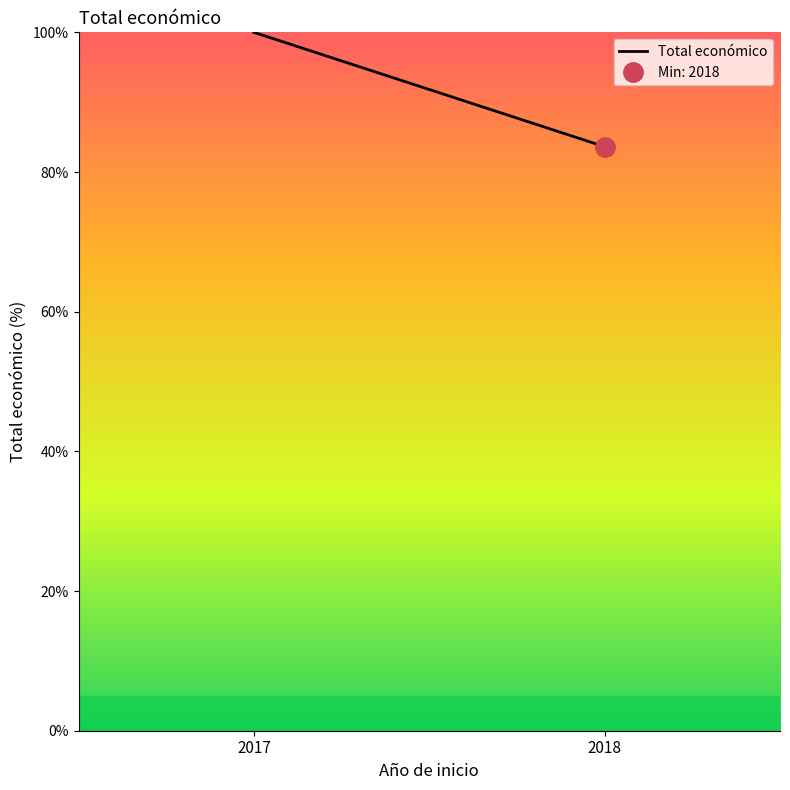

What is the smallest value displayed?

83.6